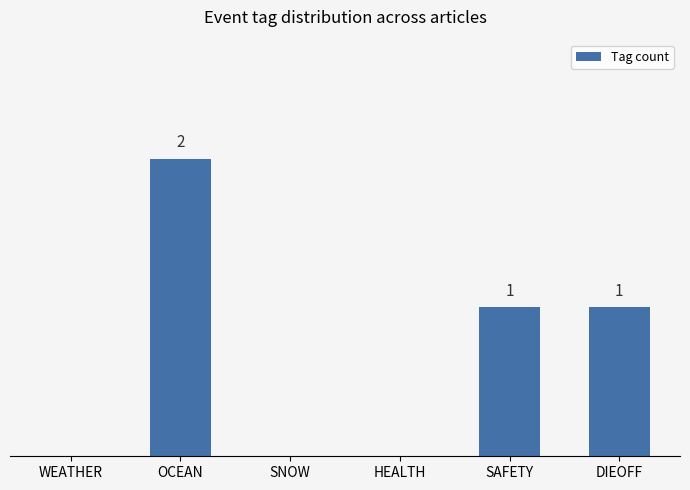

Which category has the highest value across all series?

OCEAN